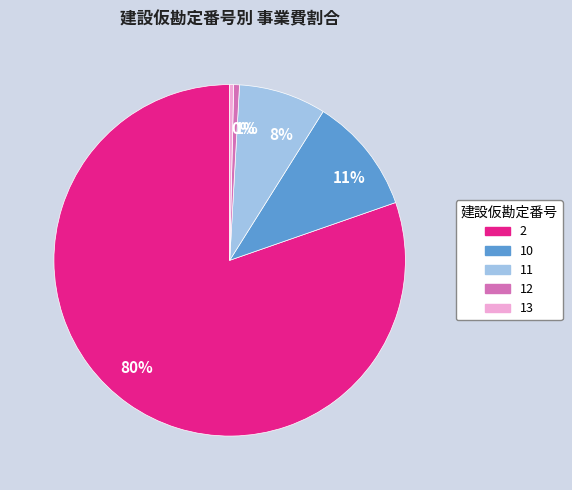

Is the sum of 11% and 0% greater than half?

No